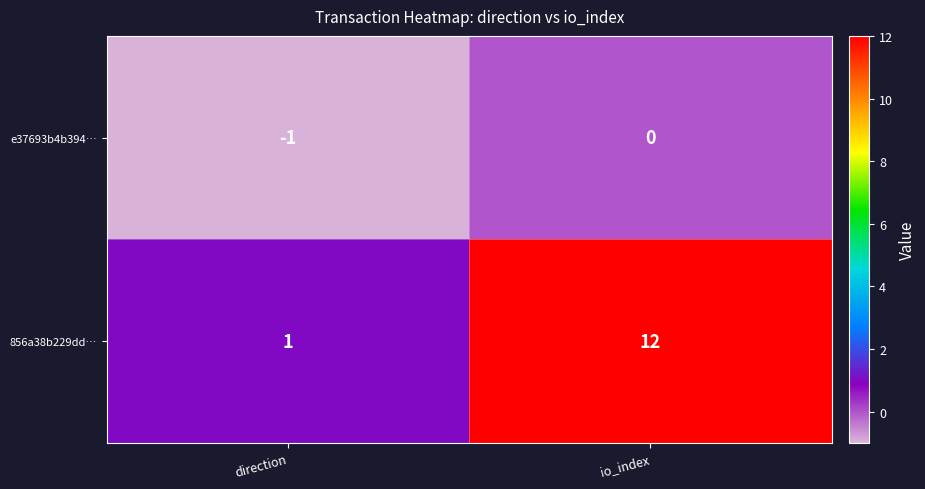

True or false: e37693b4b394… has a value of 0 at io_index.

True